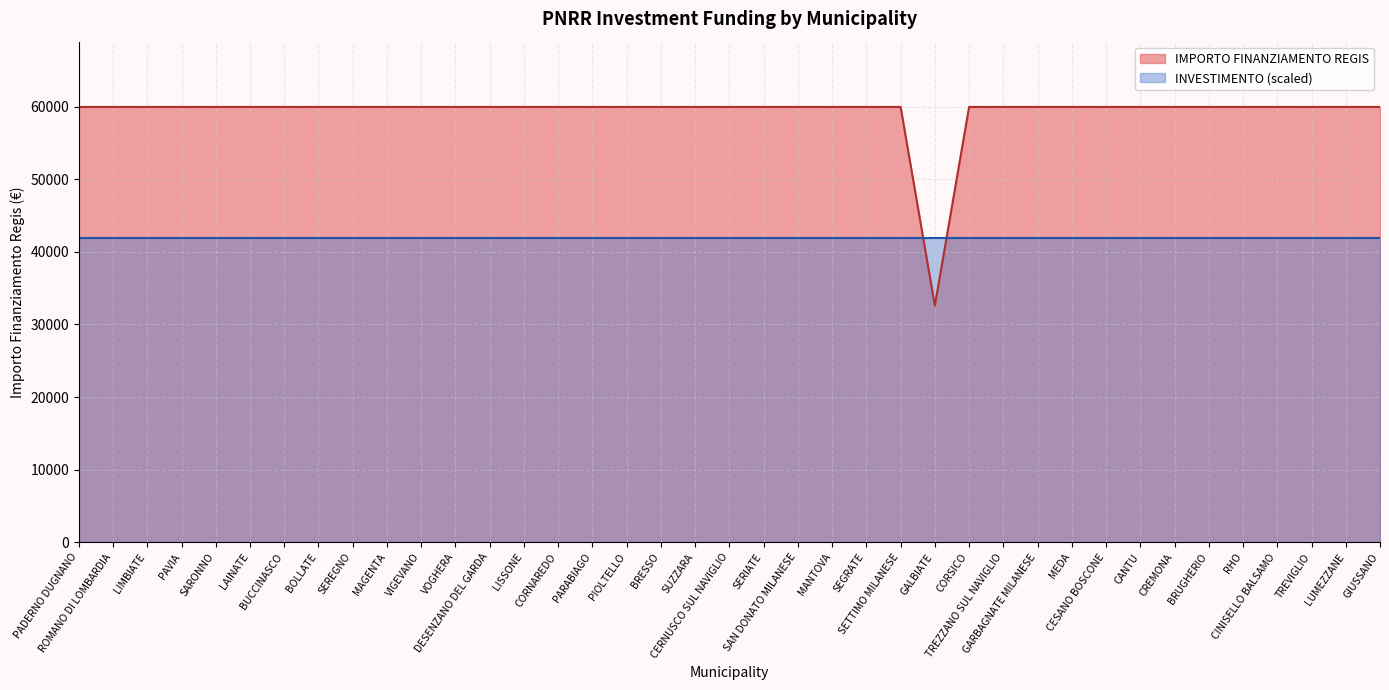

At which label is the value closest to 46277?

GALBIATE